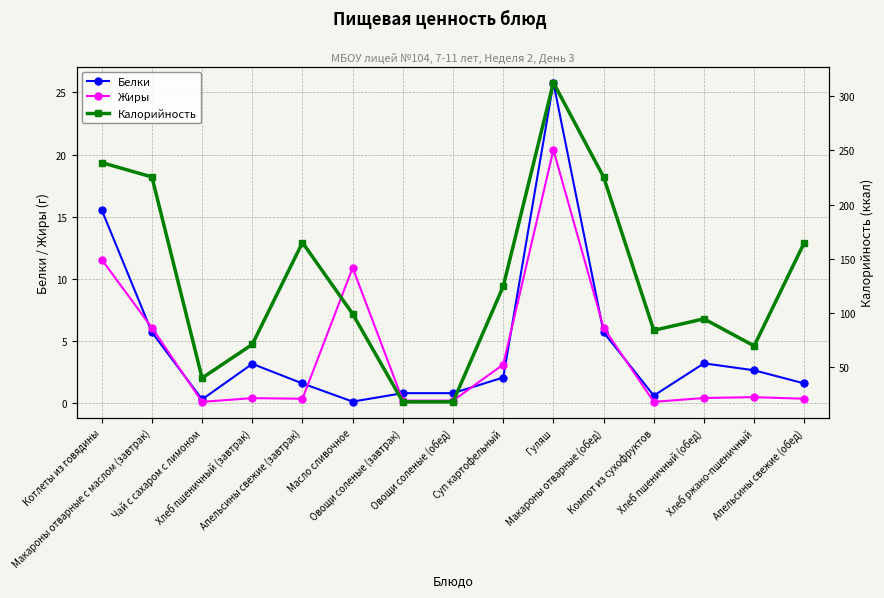

Between Овощи соленые (обед) and Хлеб пшеничный (завтрак), which is larger?

Хлеб пшеничный (завтрак)